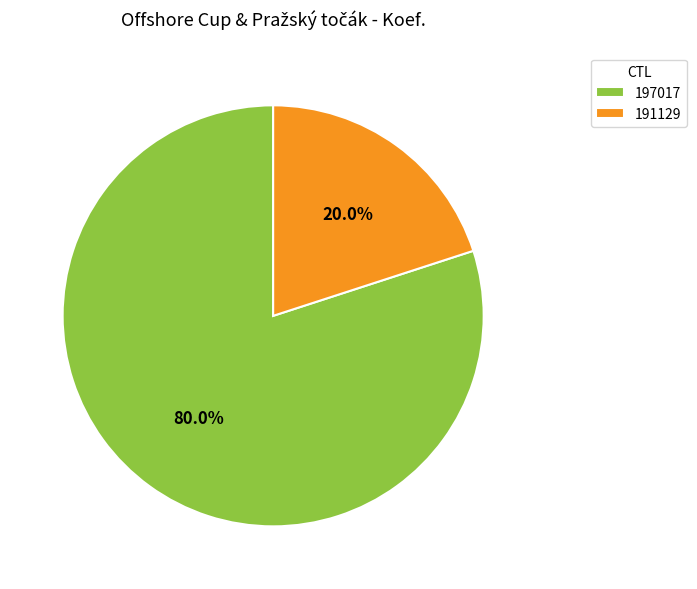

What percentage is NOT represented by 191129?

80.0%